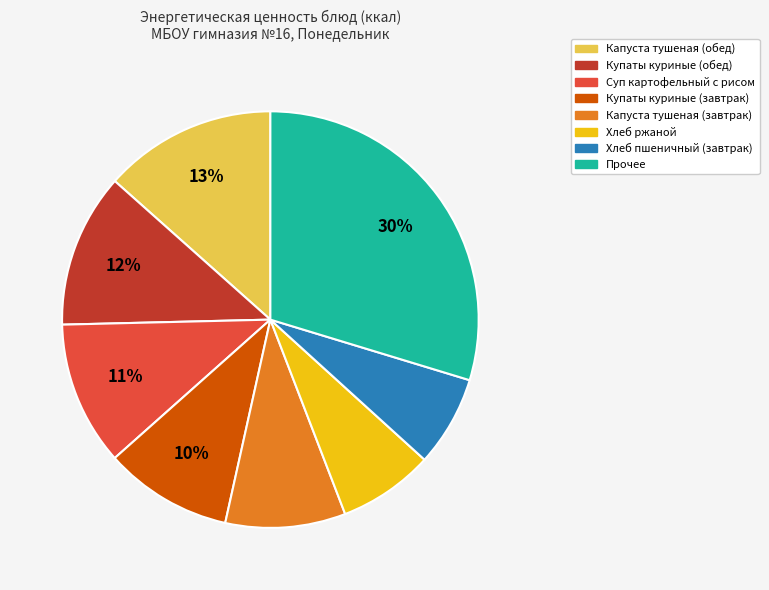

Does any single category account for the majority?

No